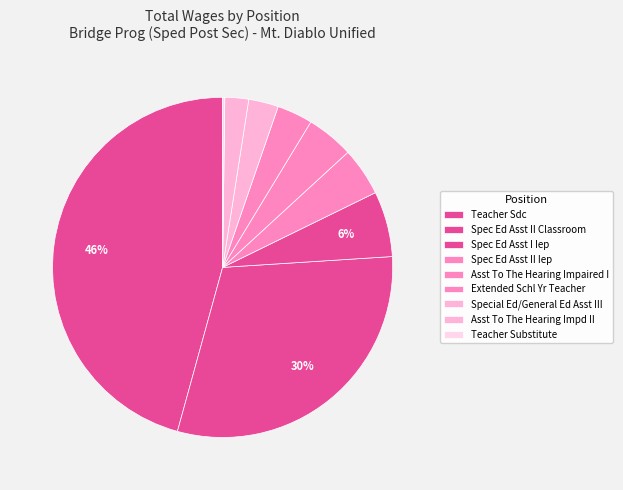

Is it true that Teacher Substitute is 14% of the pie?

False